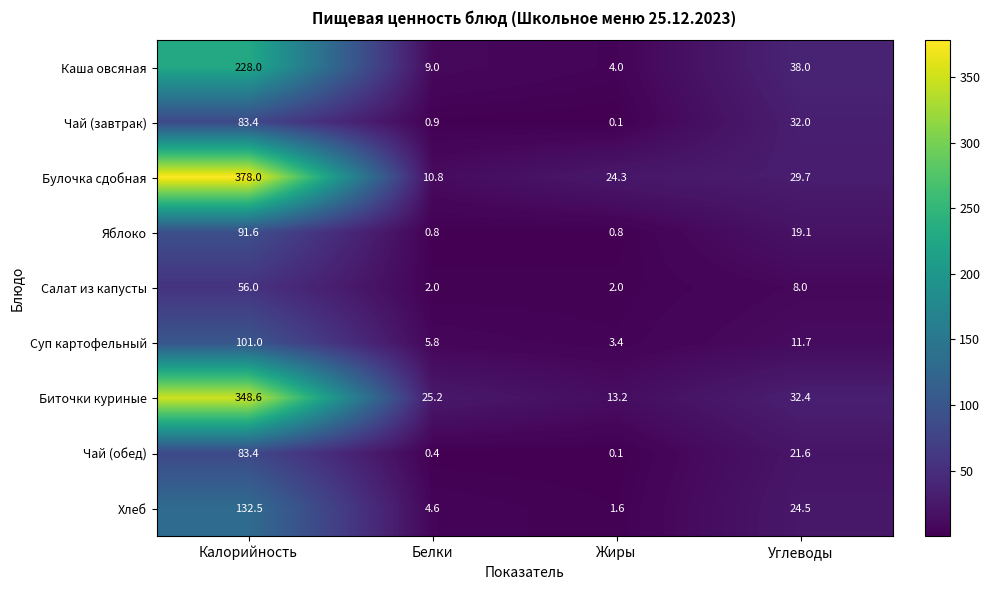

How many Салат из капусты values are between 2 and 56?

4